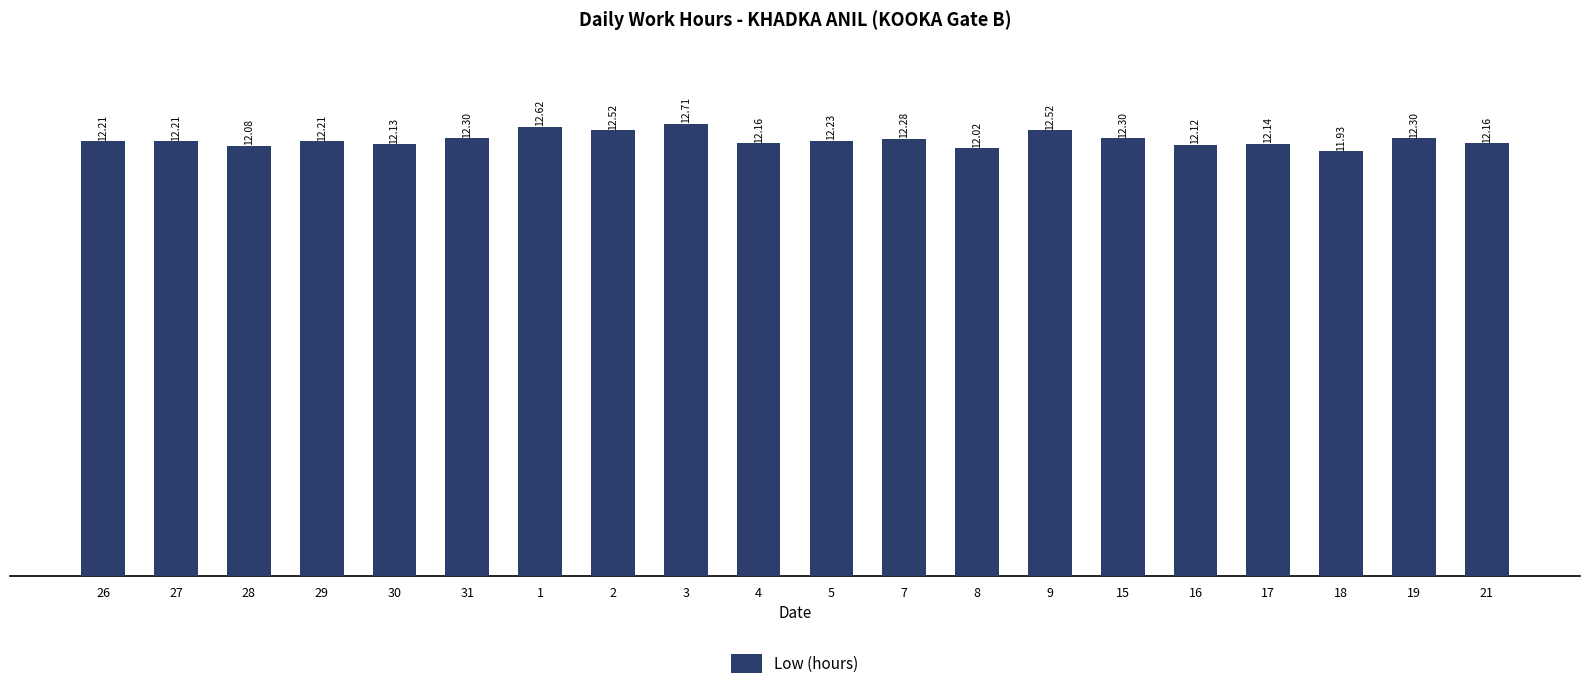

What is the label of the 15th bar from the right?

31